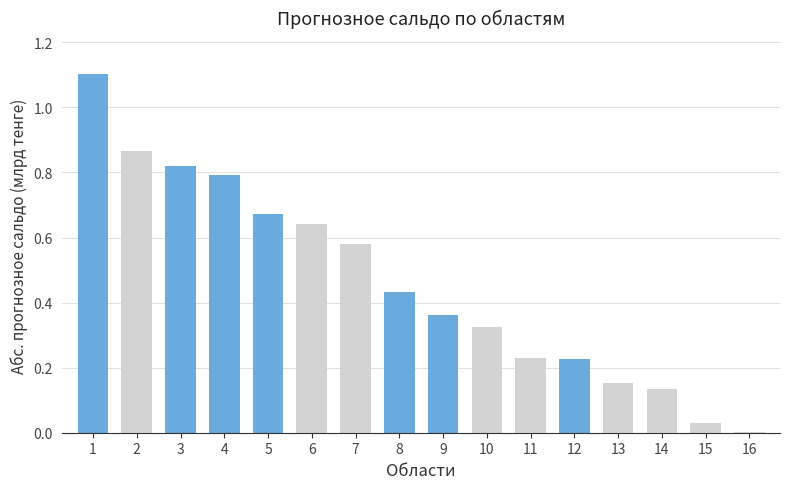

What is the approximate value at 1?

1.1